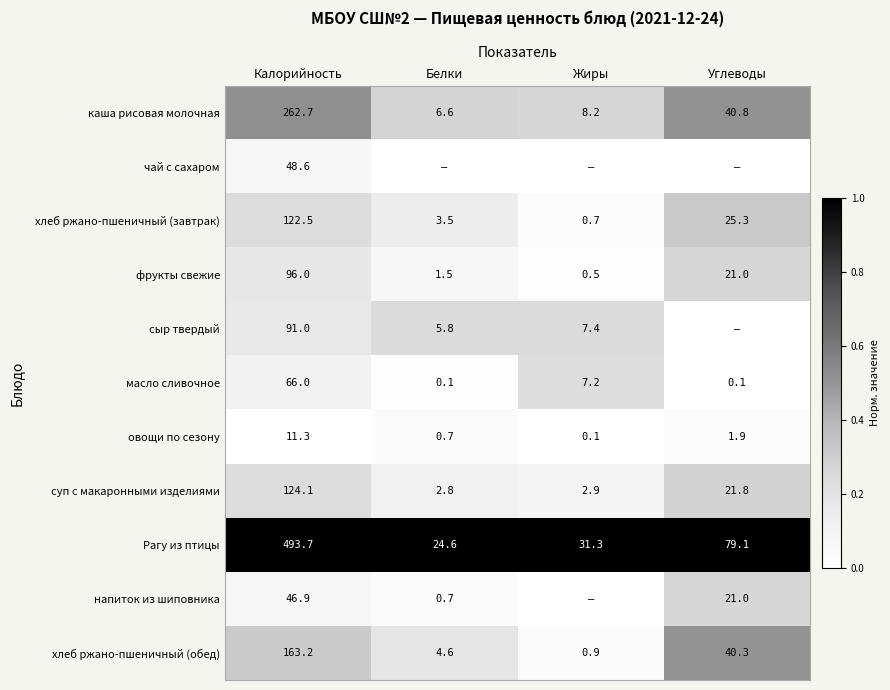

True or false: каша рисовая молочная has a value of 0.4 at Жиры.

False